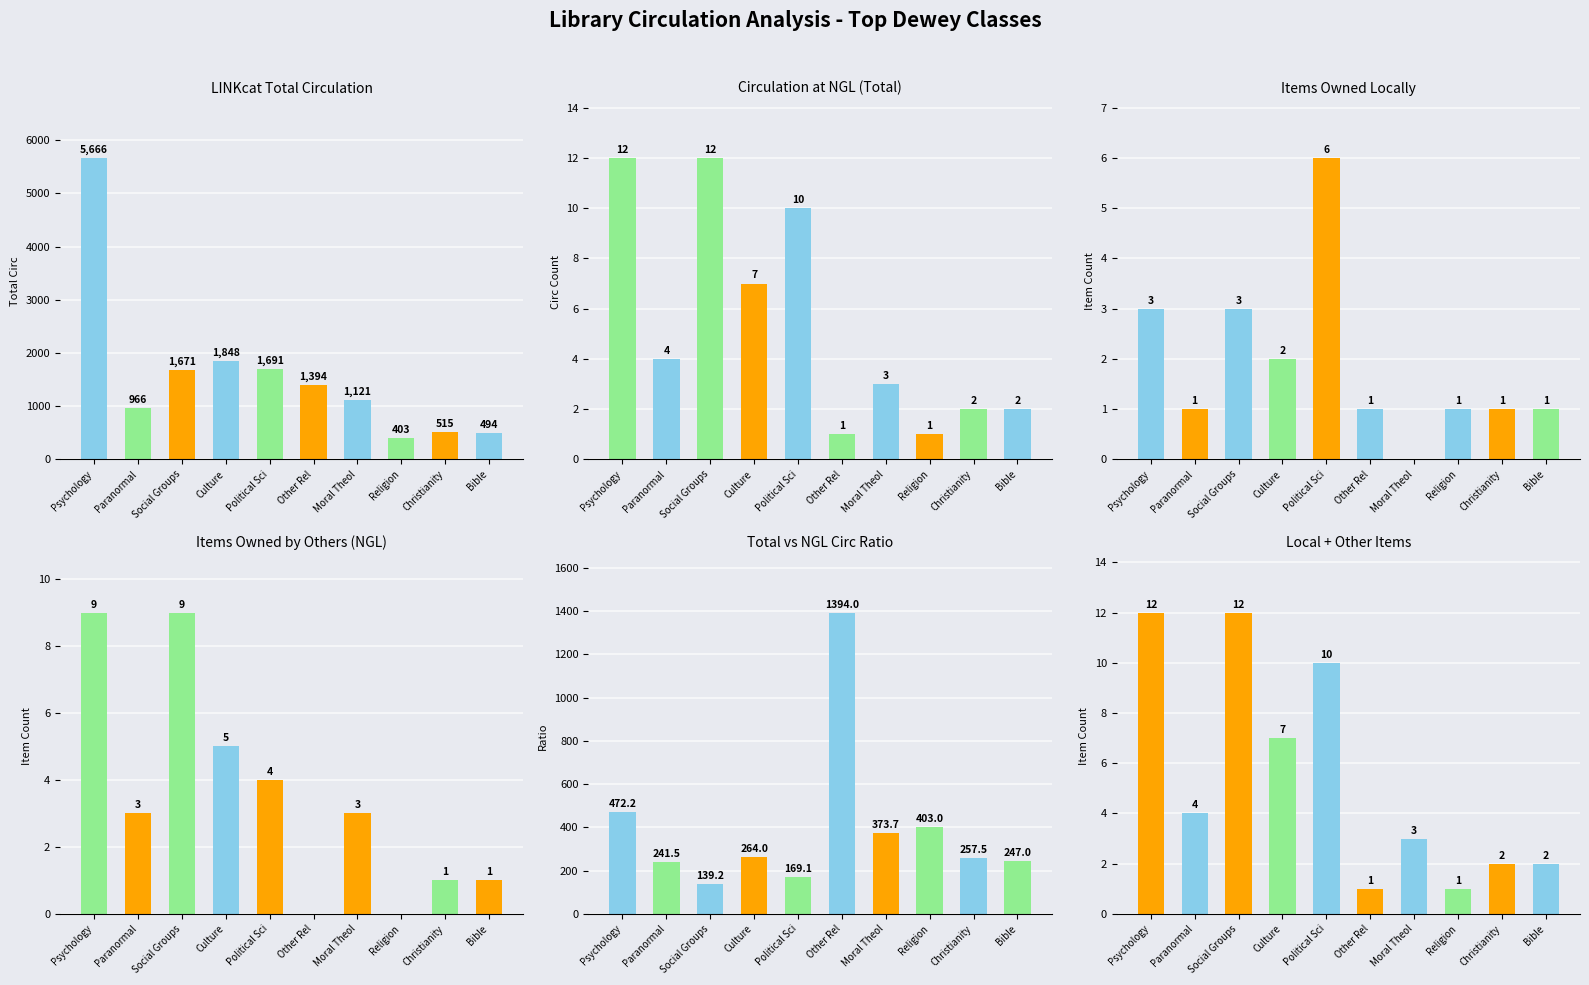

At which category is the sum across all series the highest?

Psychology